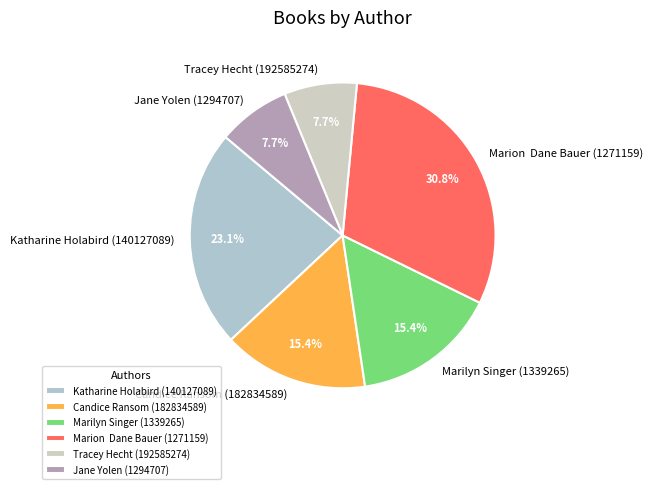

Count the number of slices in the pie.

6